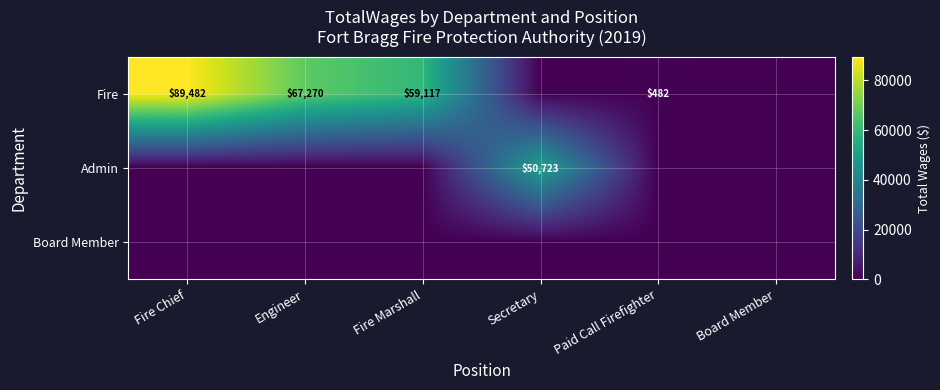

How many categories are shown in the chart?

6